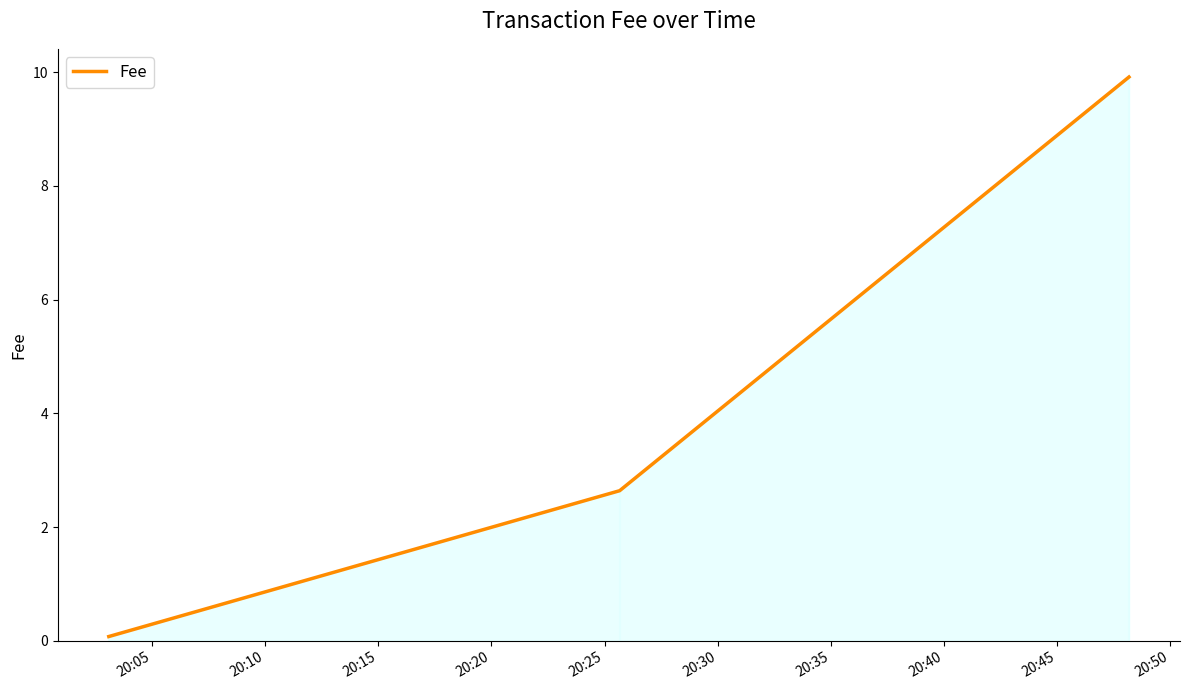

What is the sum of all values?

12.6